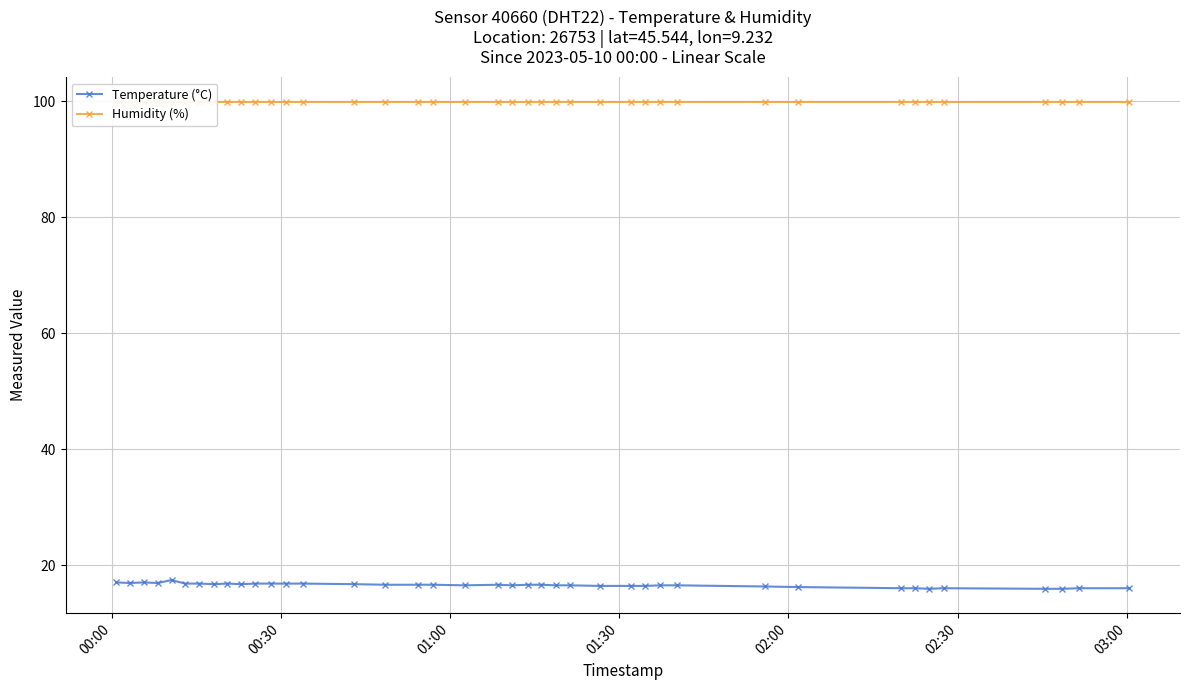

What is the minimum value for Temperature (°C)?

15.9